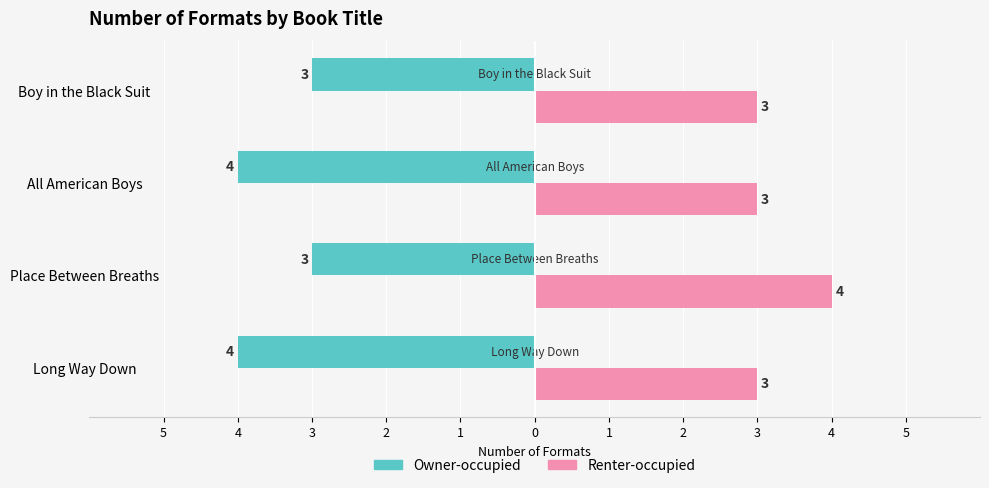

What are all the series names shown in the legend?

Owner-occupied, Renter-occupied